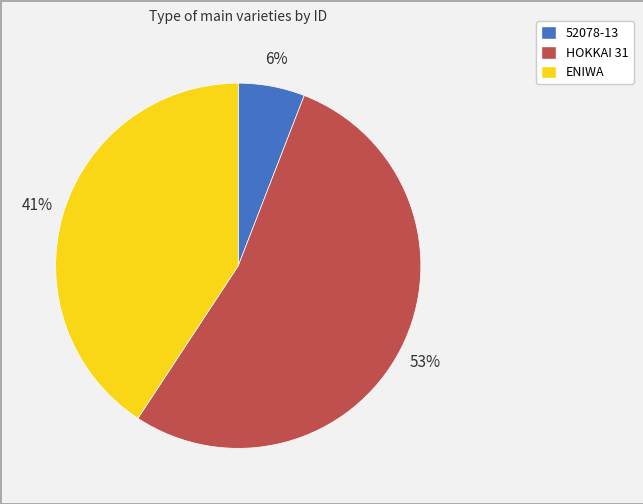

Which slice represents more than half of the pie?

HOKKAI 31